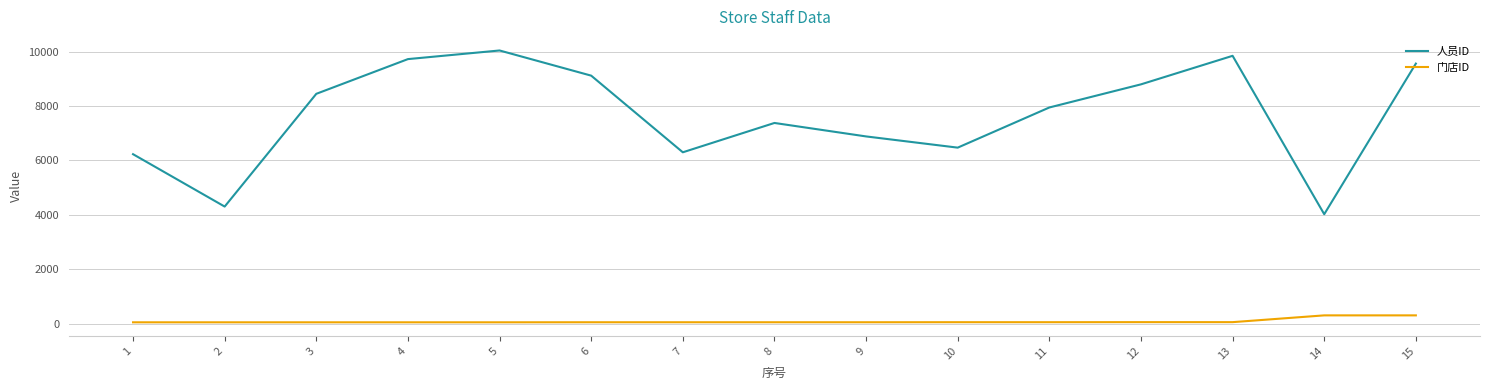

Is the value of 门店ID at 4 greater than the value of 人员ID at 5?

No